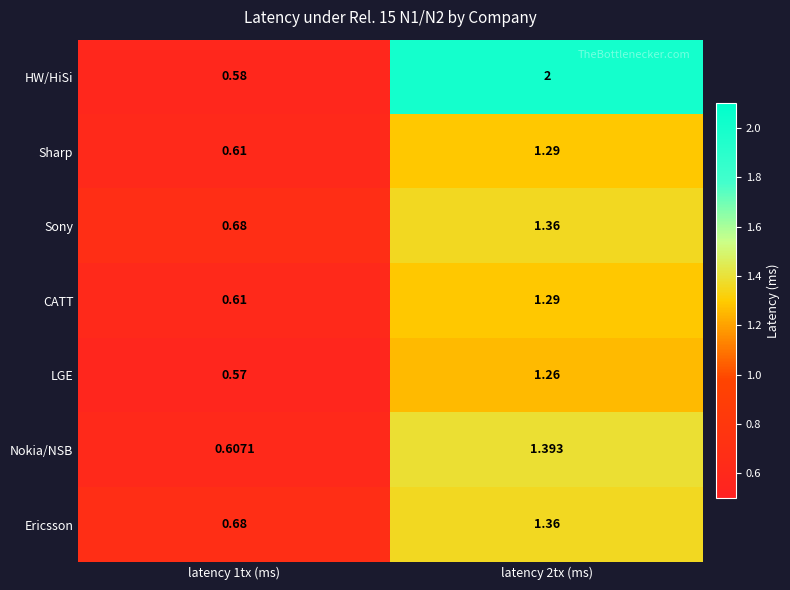

How many series are shown in this chart?

7